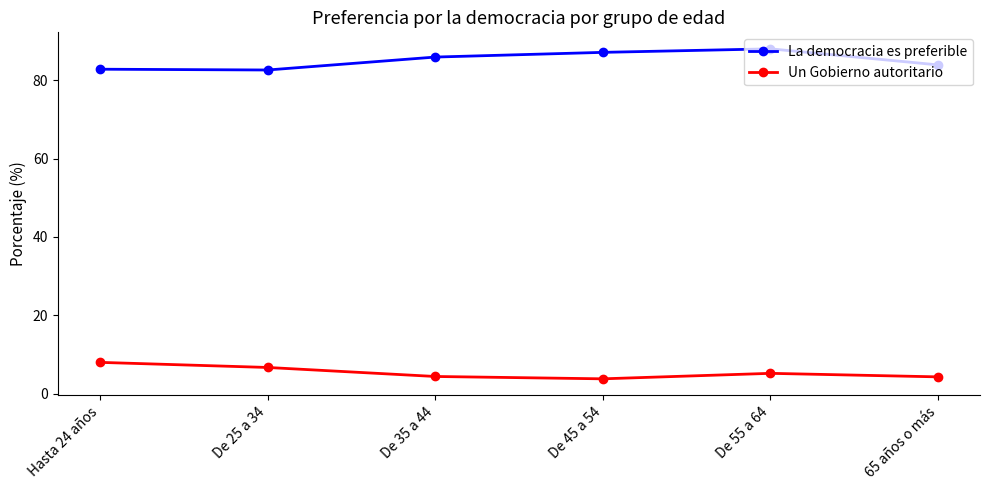

At which category does La democracia es preferible reach its first local valley?

De 25 a 34